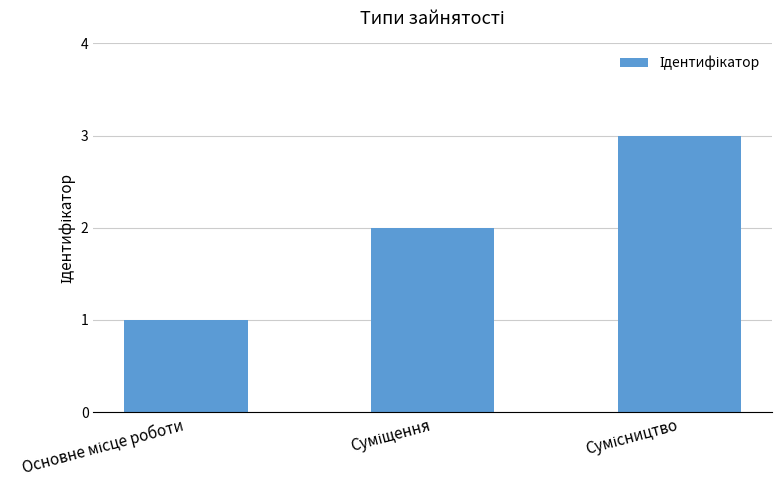

What is the greatest value displayed?

3